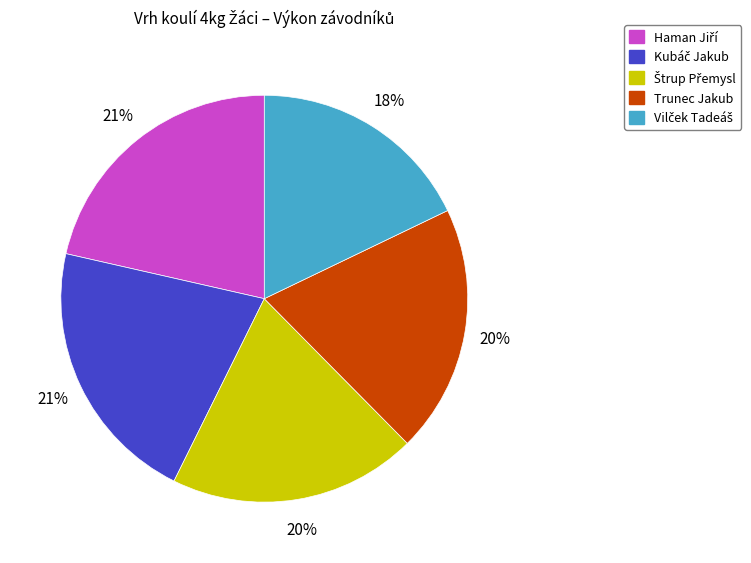

True or false: Trunec Jakub accounts for 20% of the total.

True